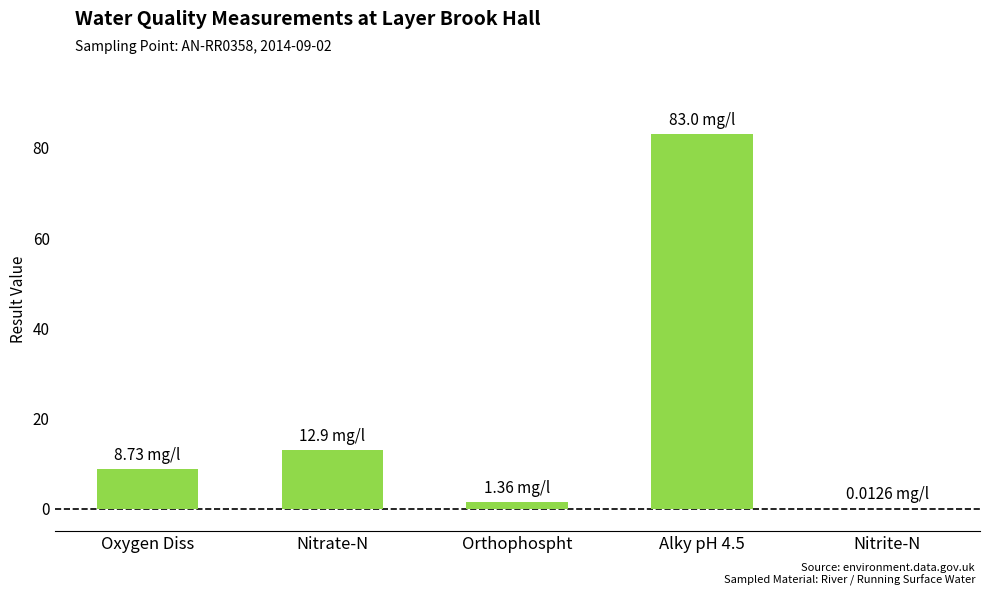

Where does the data first go above 8?

Oxygen Diss